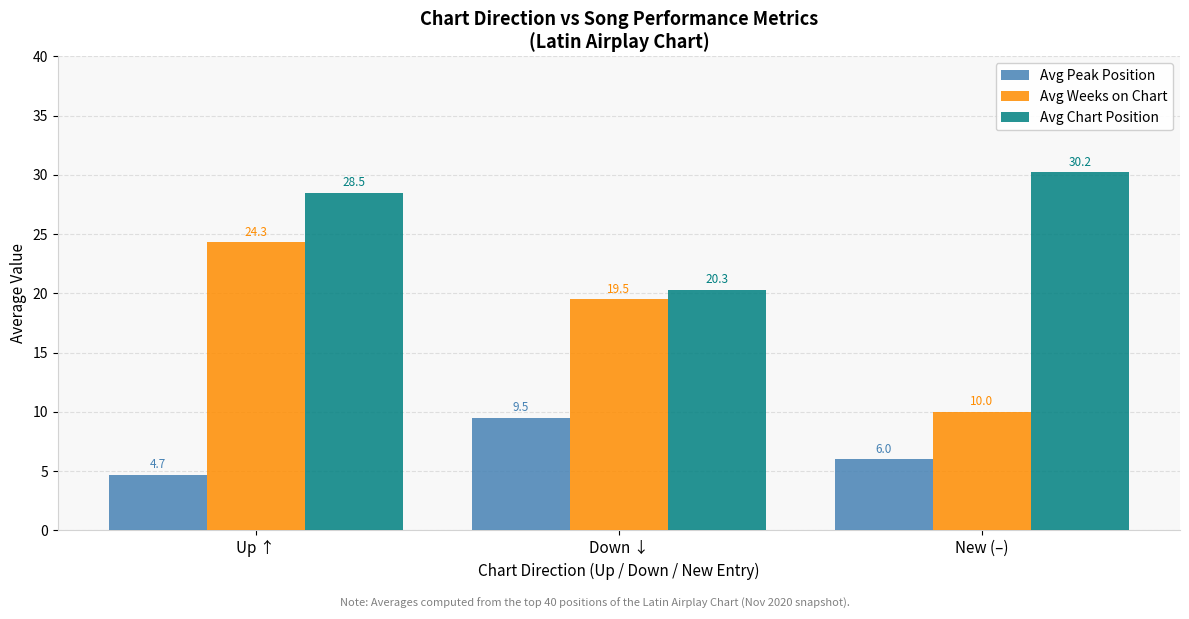

What is the value of the Avg Chart Position bar at the 1st from the left?

28.5